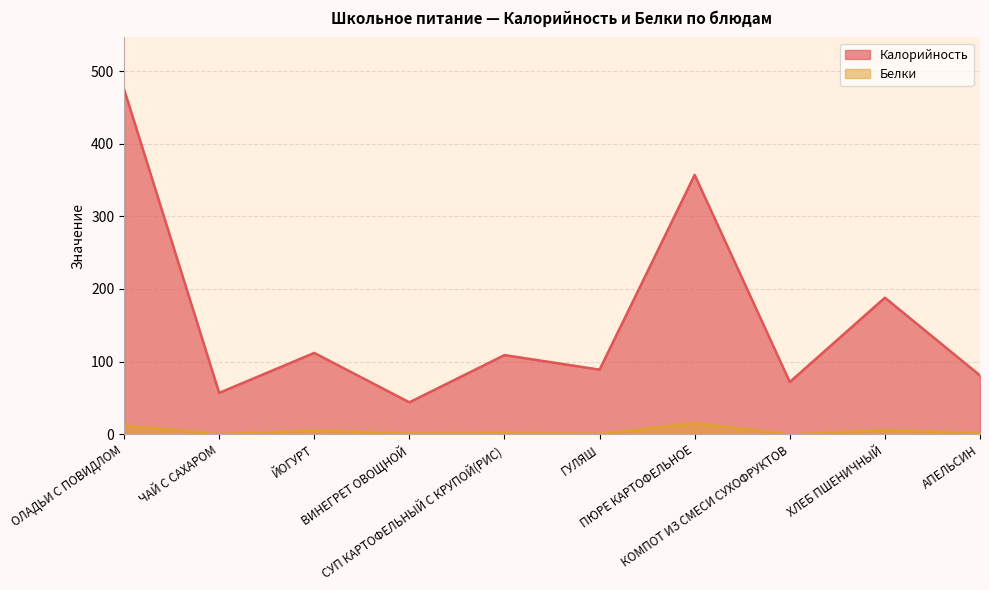

Does the chart have visible grid lines?

Yes